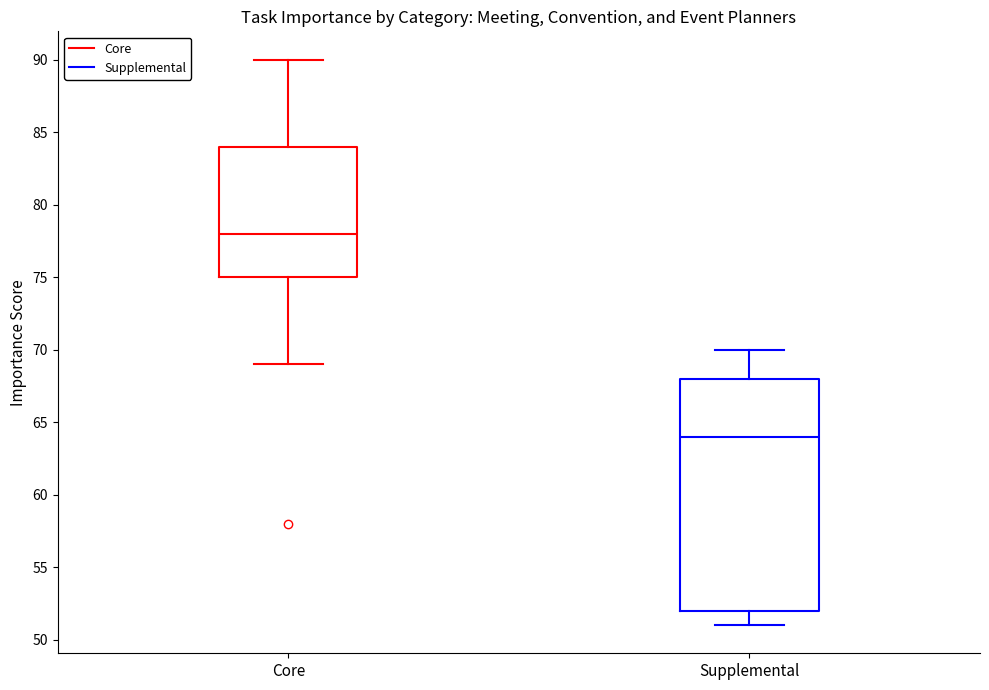

Comparing the boxes themselves (not the whiskers), which one is the tallest?

Supplemental